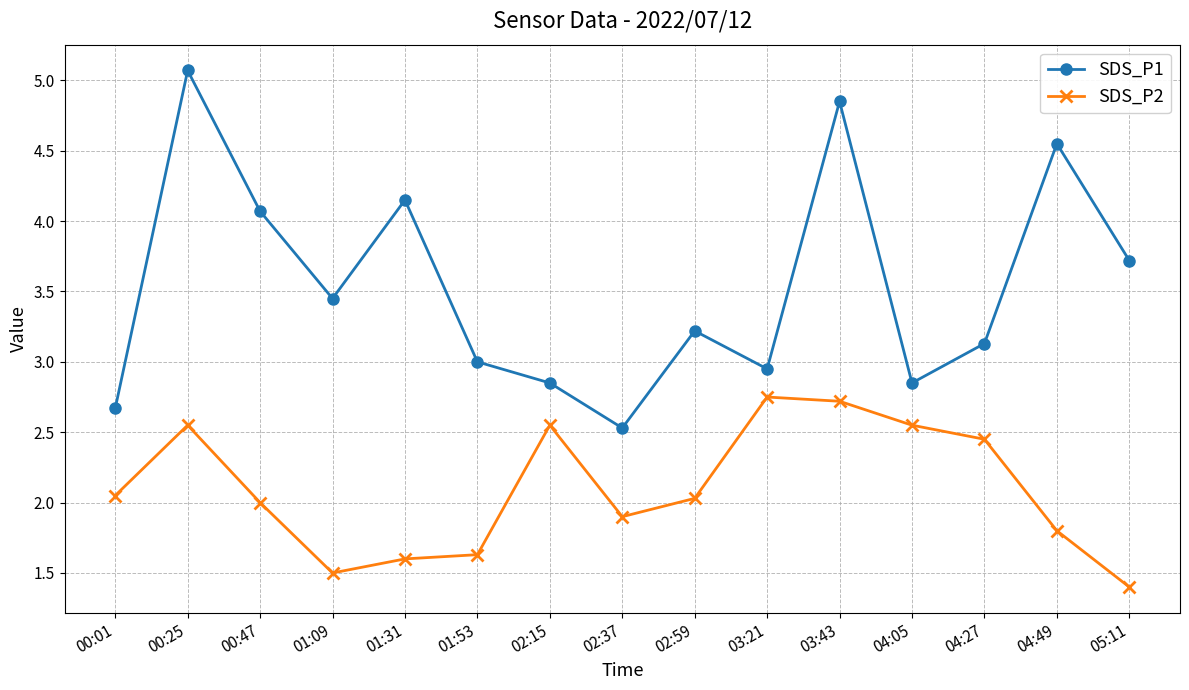

How many lines are shown in the chart?

2